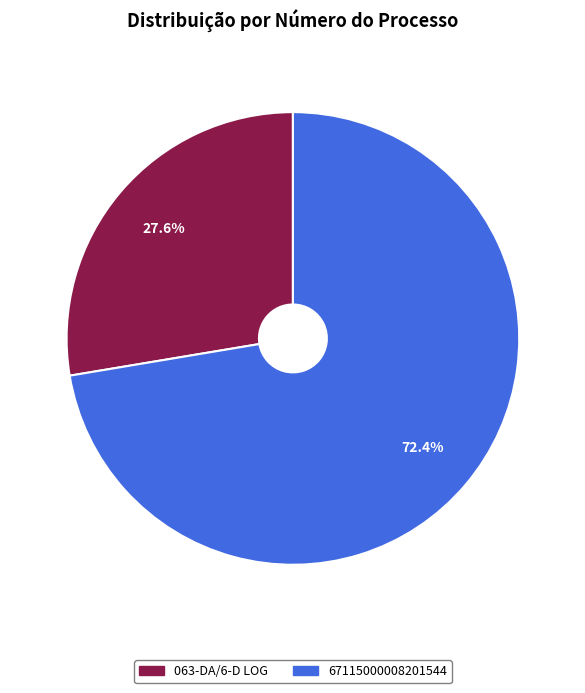

How many segments does this pie chart have?

2